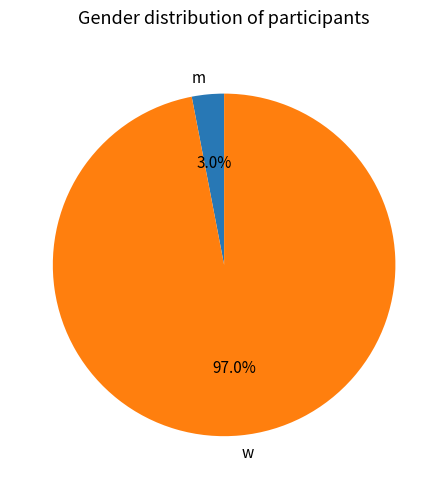

Which has a higher value, w or m?

w